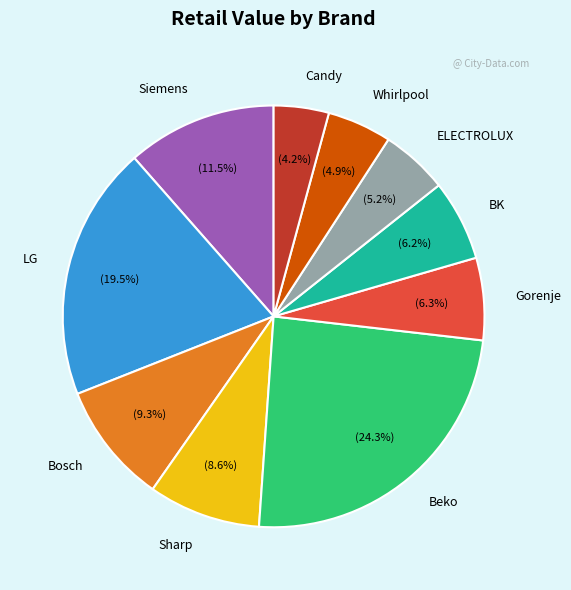

What is the smallest slice in the pie chart?

Candy